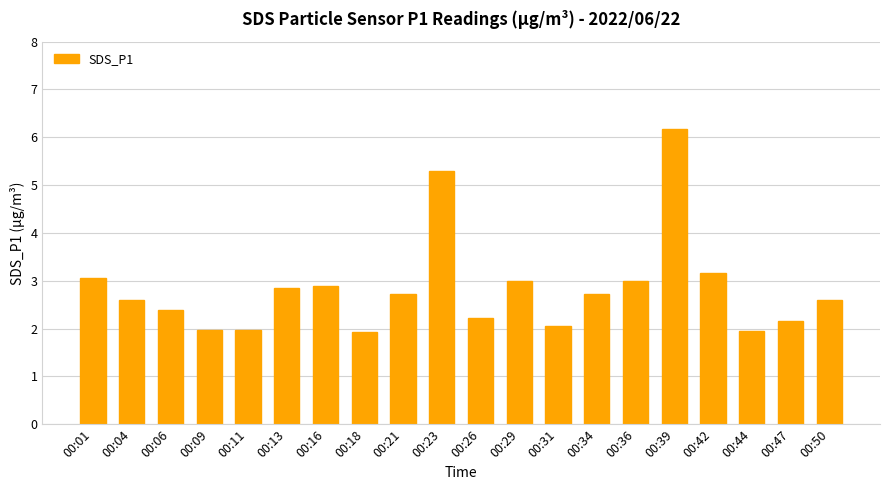

Which has a higher value, 00:04 or 00:26?

00:04